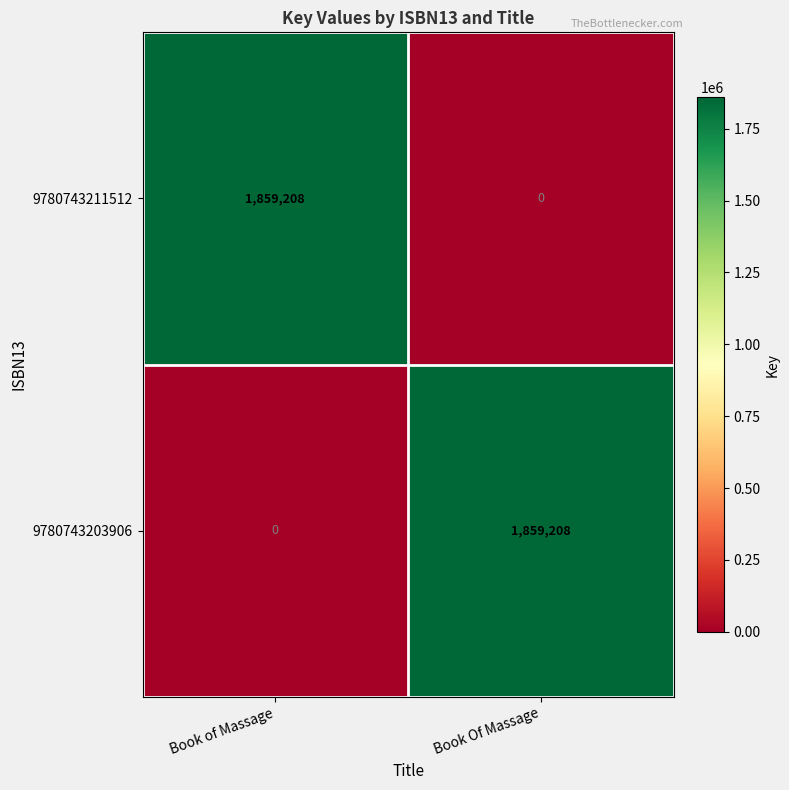

What is the sum of all 9780743211512 values?

1859208